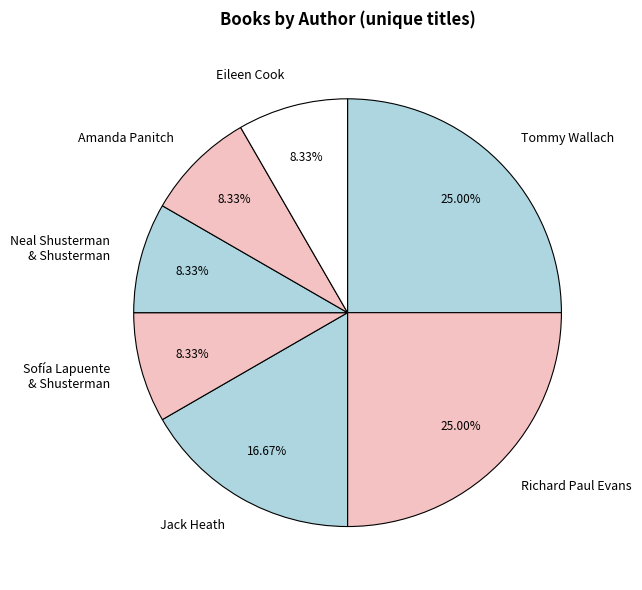

How many segments does this pie chart have?

7